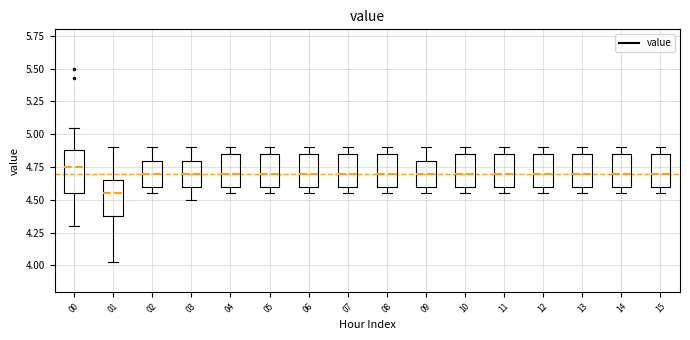

Reading left to right, read every box against the y-axis: the position of its median line, the range the box covers, and the ends of its whiskers. The values are not printed on the chart, so give them approximately, as read against the axis.

00: median 4.75, box 4.55 to 4.90, whiskers 4.30 to 5.05
01: median 4.55, box 4.40 to 4.65, whiskers 4.05 to 4.90
02: median 4.70, box 4.60 to 4.80, whiskers 4.55 to 4.90
03: median 4.70, box 4.60 to 4.80, whiskers 4.50 to 4.90
04: median 4.70, box 4.60 to 4.85, whiskers 4.55 to 4.90
05: median 4.70, box 4.60 to 4.85, whiskers 4.55 to 4.90
06: median 4.70, box 4.60 to 4.85, whiskers 4.55 to 4.90
07: median 4.70, box 4.60 to 4.85, whiskers 4.55 to 4.90
08: median 4.70, box 4.60 to 4.85, whiskers 4.55 to 4.90
09: median 4.70, box 4.60 to 4.80, whiskers 4.55 to 4.90
10: median 4.70, box 4.60 to 4.85, whiskers 4.55 to 4.90
11: median 4.70, box 4.60 to 4.85, whiskers 4.55 to 4.90
12: median 4.70, box 4.60 to 4.85, whiskers 4.55 to 4.90
13: median 4.70, box 4.60 to 4.85, whiskers 4.55 to 4.90
14: median 4.70, box 4.60 to 4.85, whiskers 4.55 to 4.90
15: median 4.70, box 4.60 to 4.85, whiskers 4.55 to 4.90